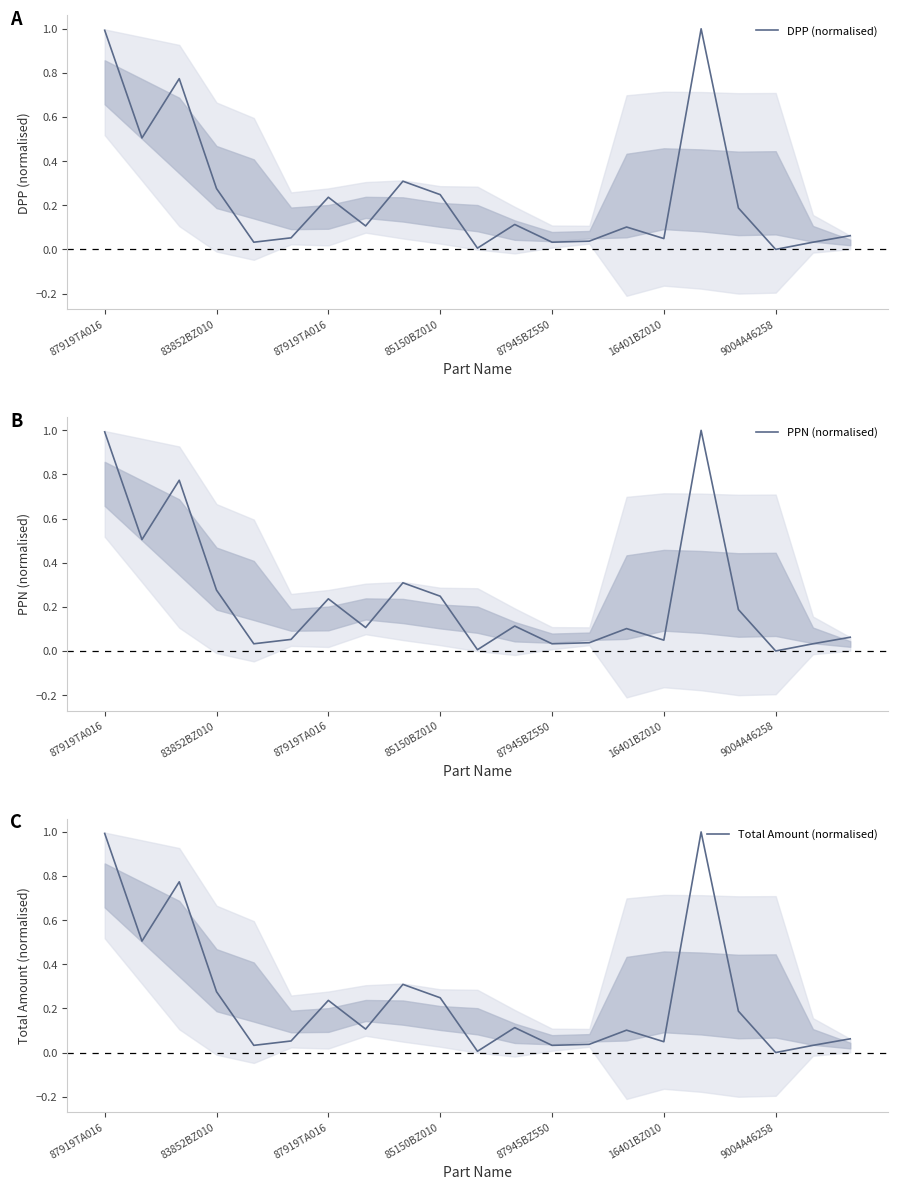

What is the difference between the second highest and second lowest values in the PPN (normalised) series?

1.0